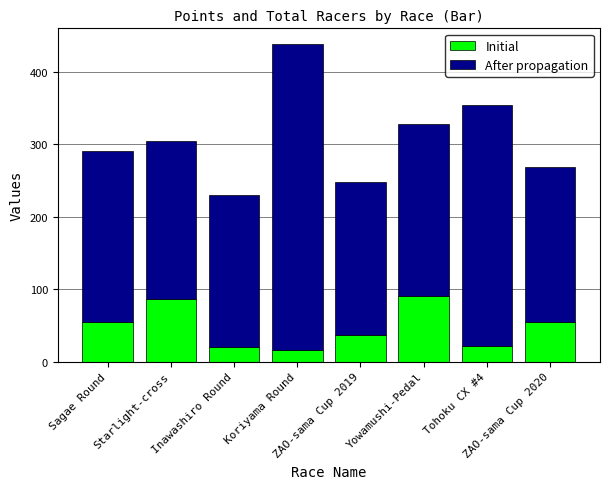

What is the average value of the Initial series?

47.5